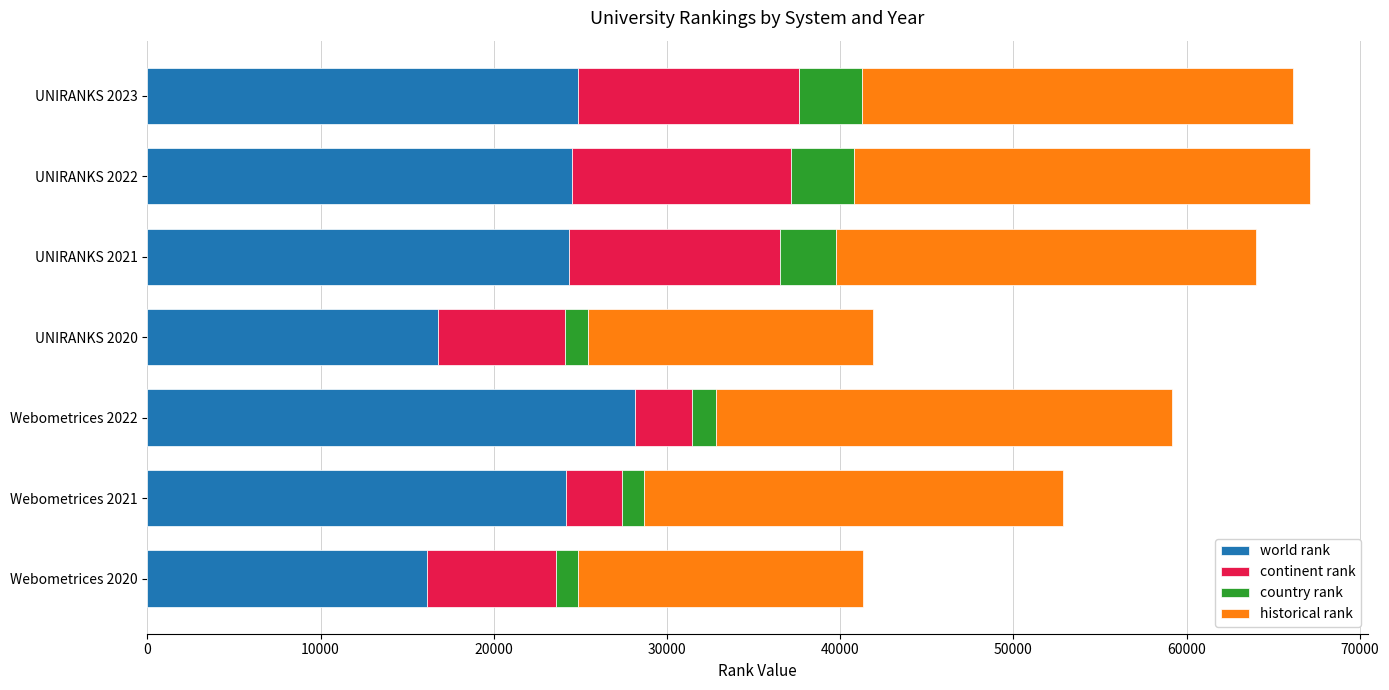

What is the sum of all world rank values?

158917